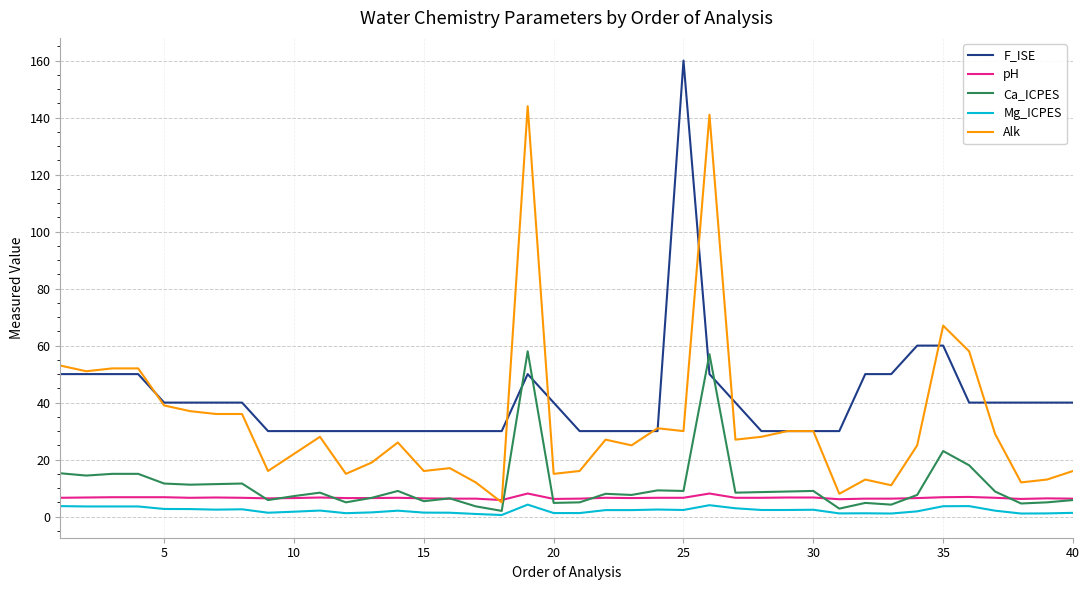

How many intersections are there between F_ISE and Ca_ICPES?

4